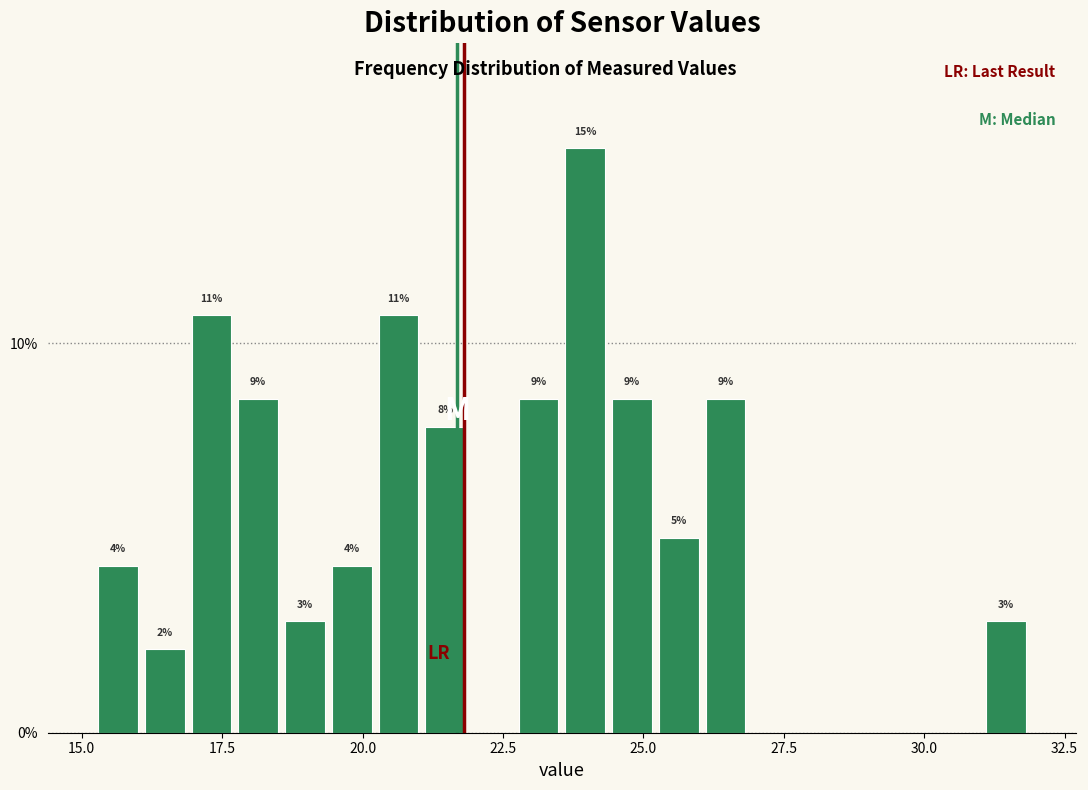

Read against the x-axis, roughly where is the centre of the tallest bar?

24.0